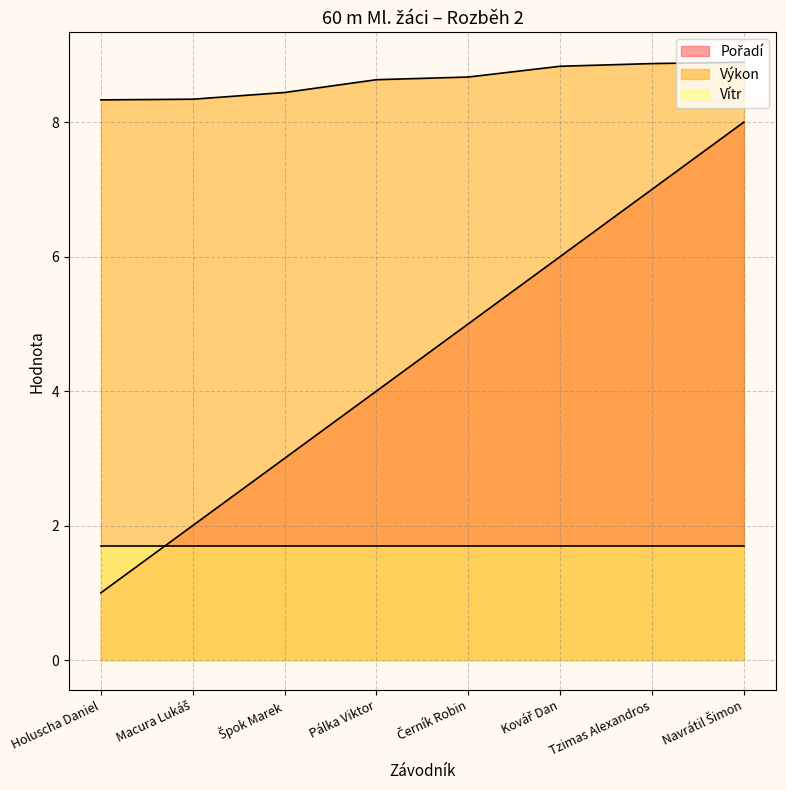

What is the lowest value of the Pořadí series?

1.0